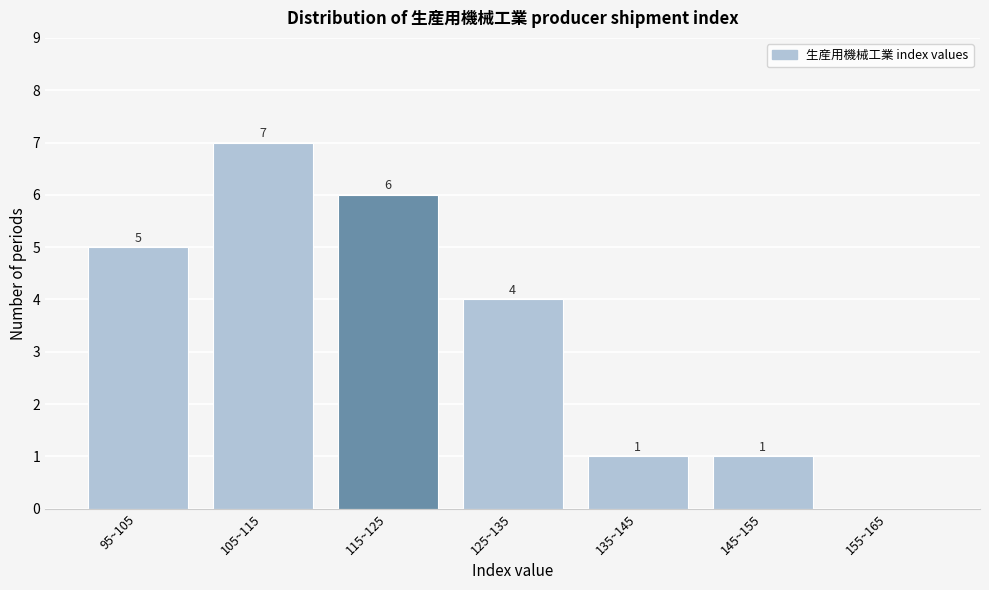

Reading left to right, transcribe all the data shown in this chart.

95~105=5	105~115=7	115~125=6	125~135=4	135~145=1	145~155=1	155~165=0